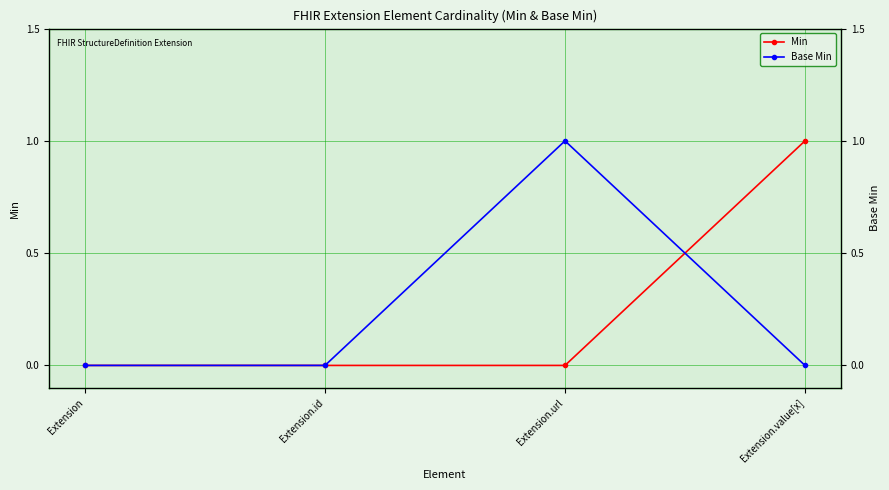

How many intersections are there between Min and Base Min?

1